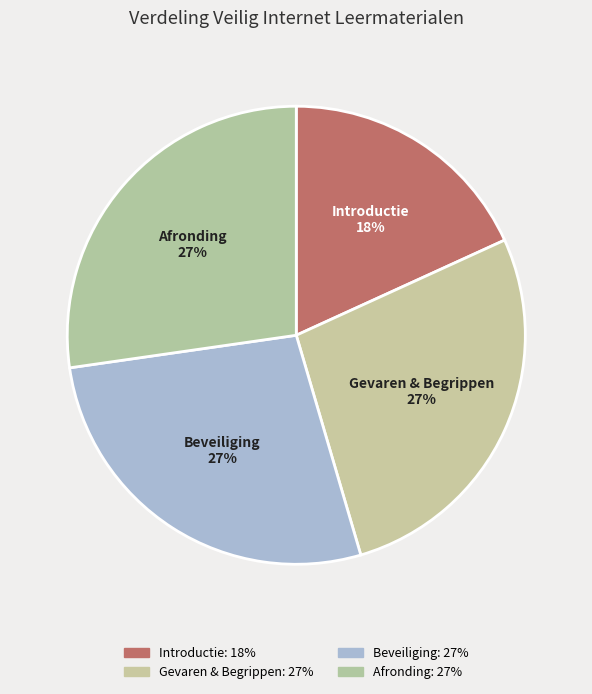

Does Gevaren & represent more than half of the total?

No